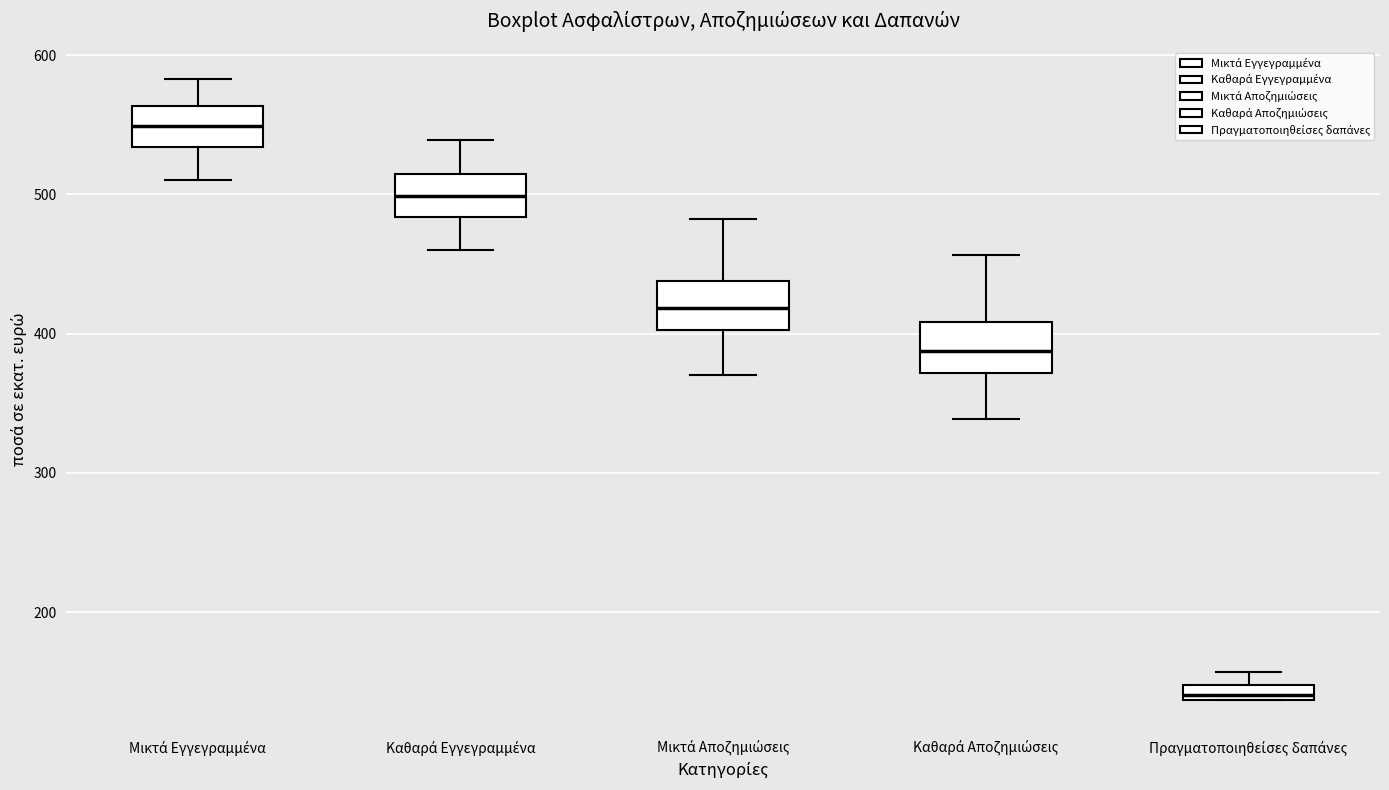

Where does the median line of the box for Μικτά Αποζημιώσεις sit on the y-axis? The values are not printed on the chart, so give them approximately, as read against the axis.

420